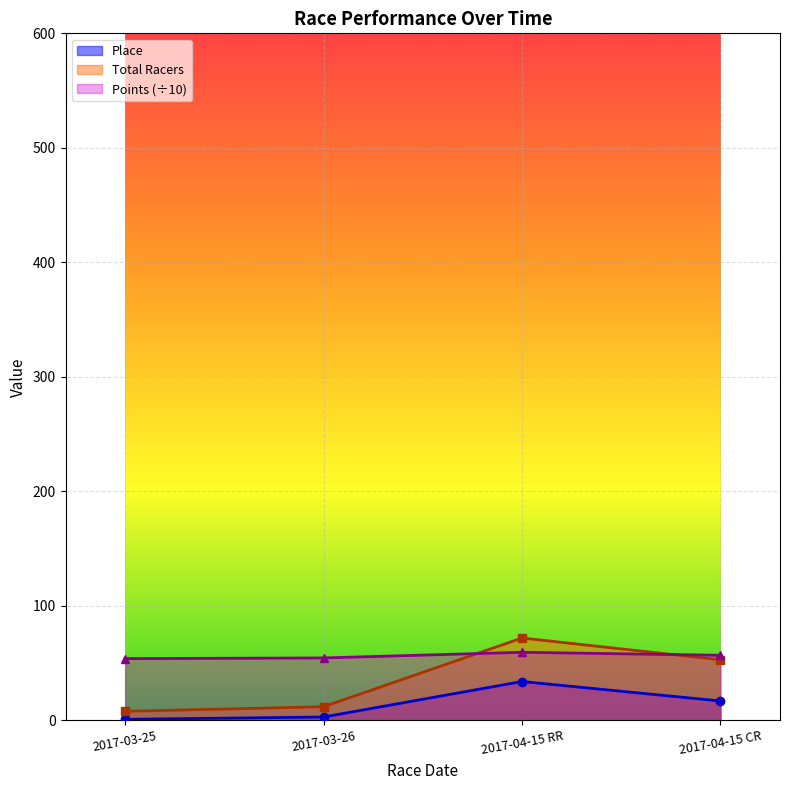

At which label is Place closest to 17?

2017-04-15 CR